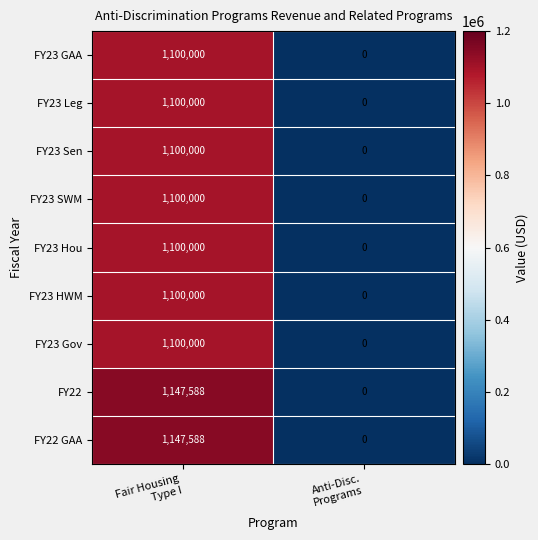

Count the number of categories in the chart.

2